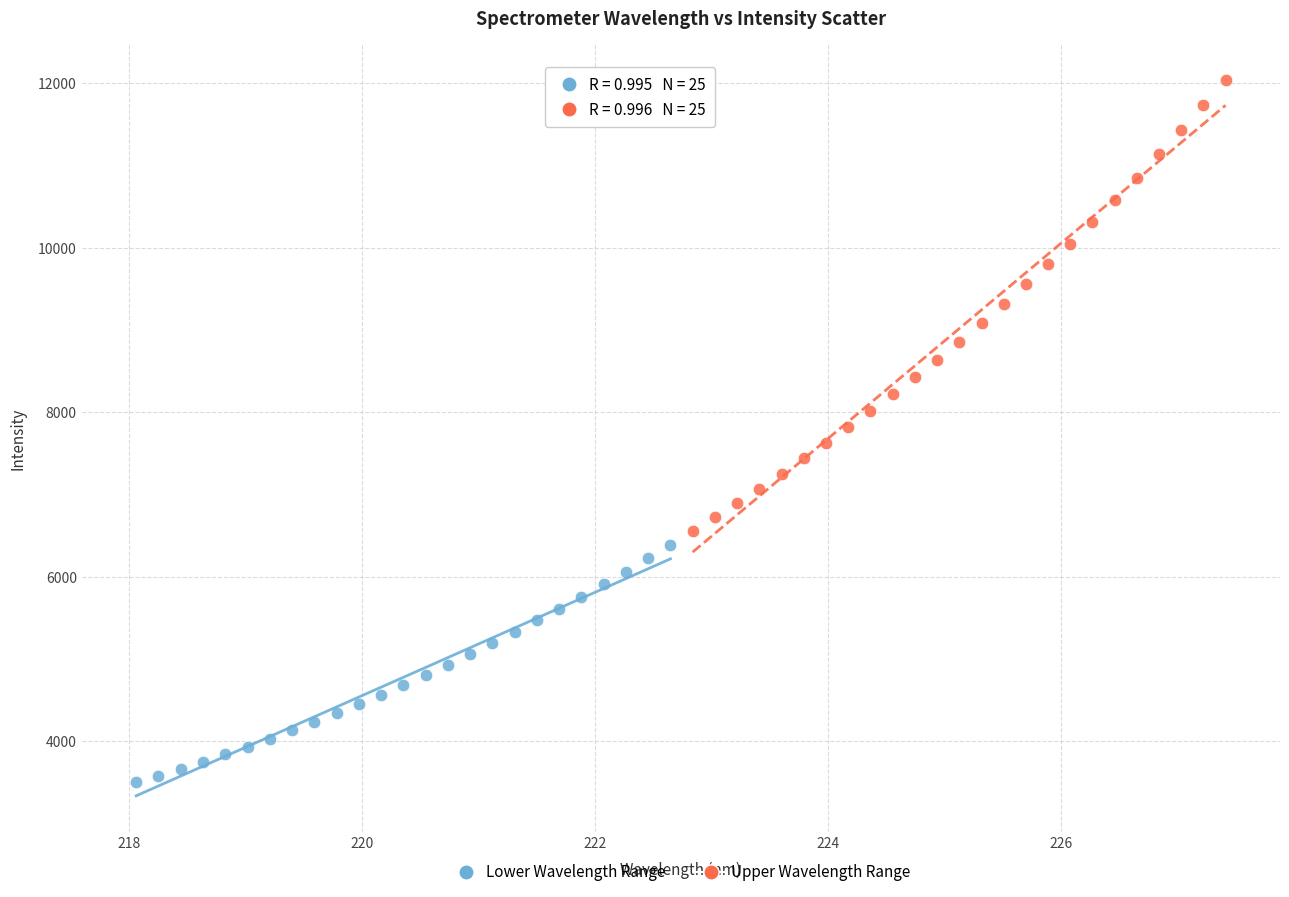

Which series reaches the minimum Y coordinate?

Lower Wavelength Range